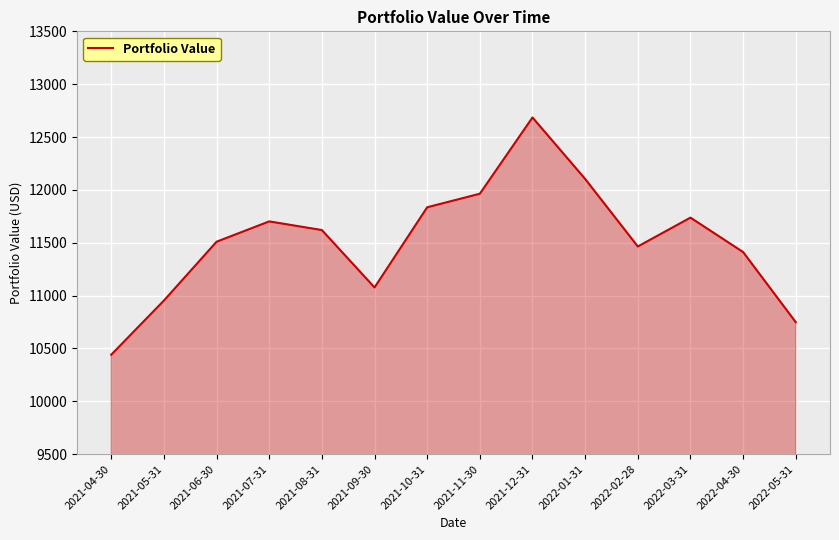

What position from the left is 2021-10-31?

7